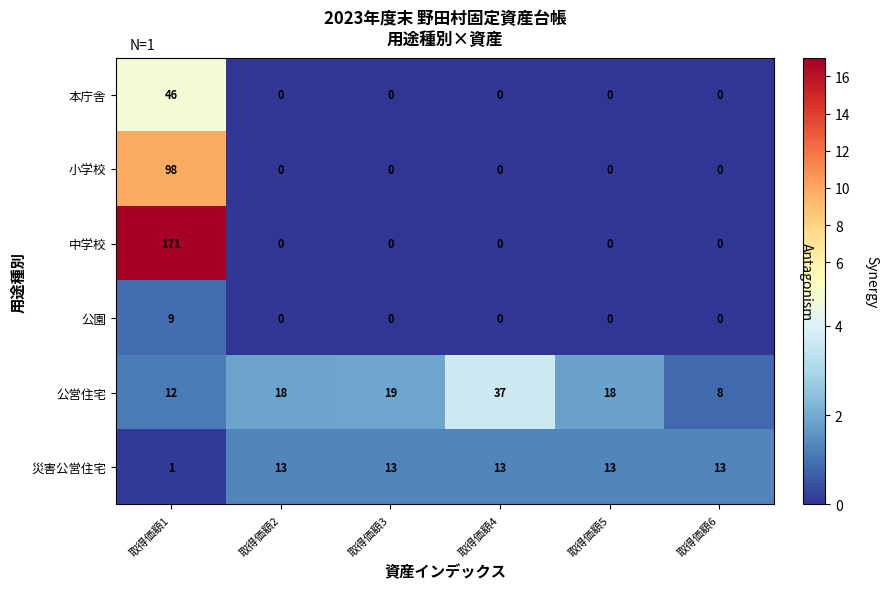

True or false: 公園 has a value of 3 at 取得価額6.

False